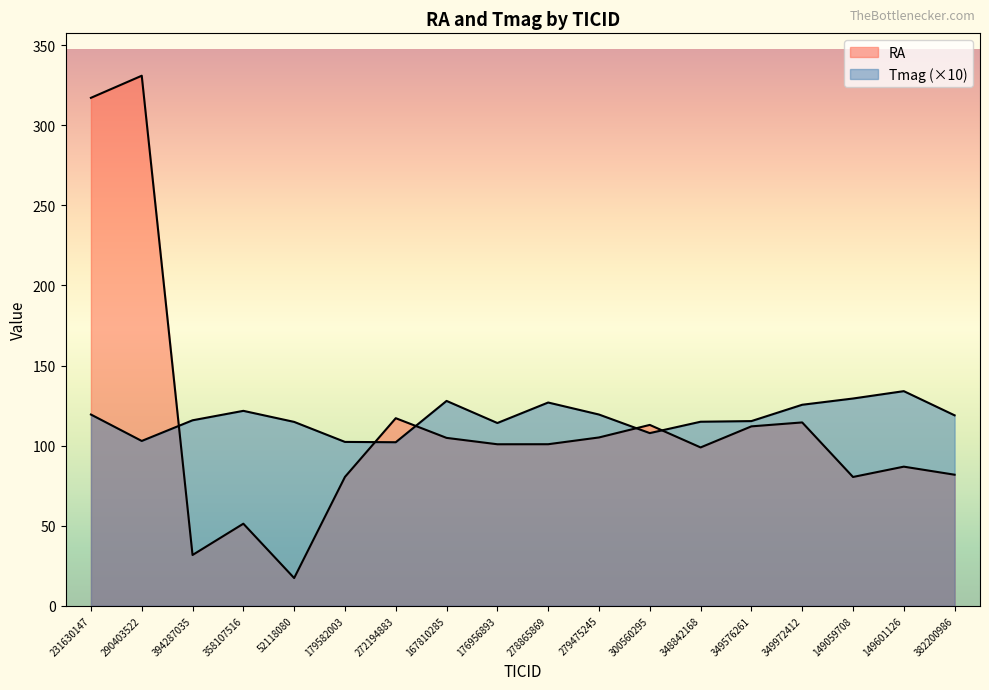

How many values in the Tmag series are below 118?

9